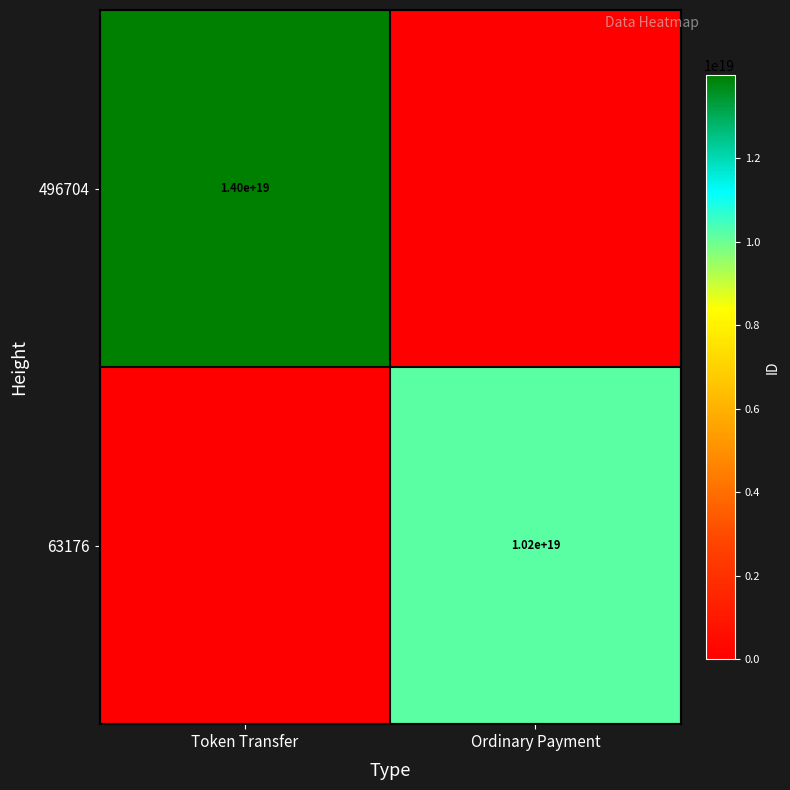

The value of 63176 at Ordinary Payment is 5979061166083832832. True or false?

False